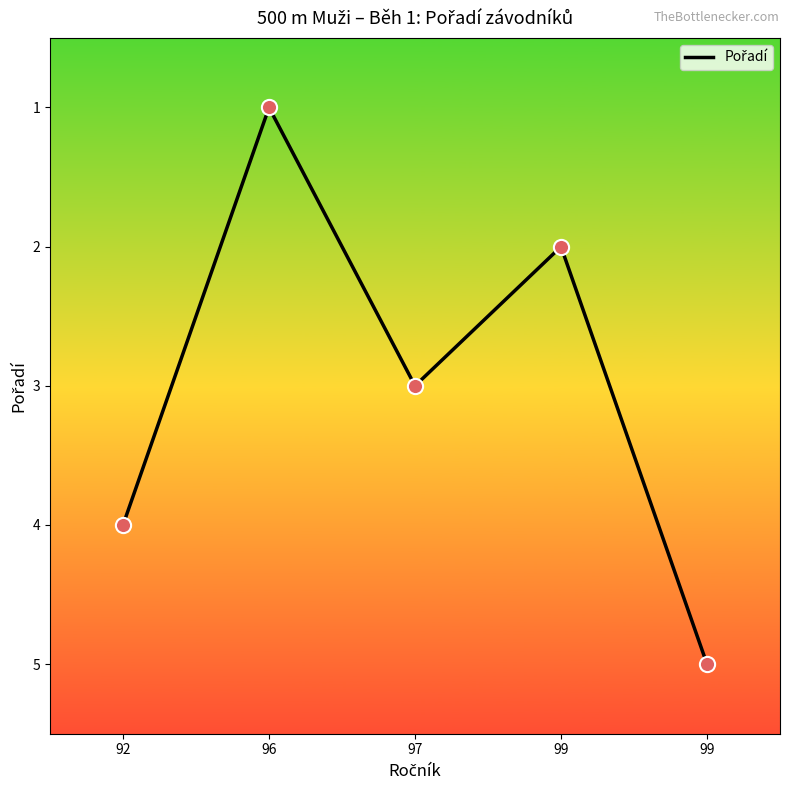

What is the change in value from 92 to 97?

-1